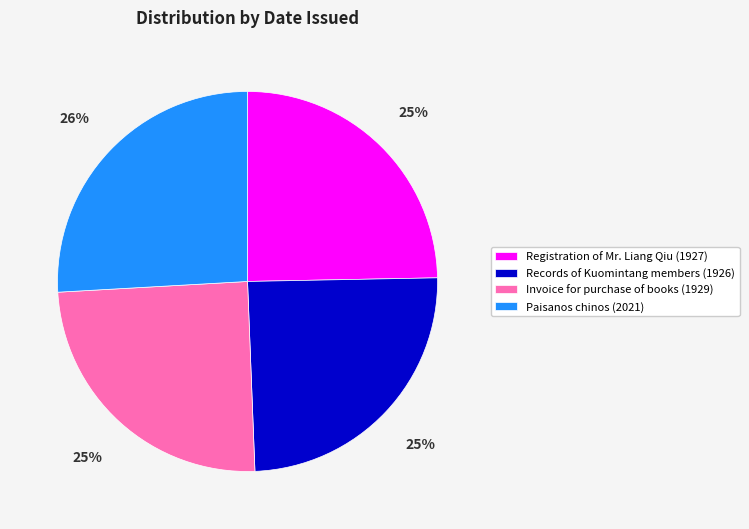

Approximately how many times larger is the value at Records of Kuomintang members (1926) compared to Invoice for purchase of books (1929)?

1.0